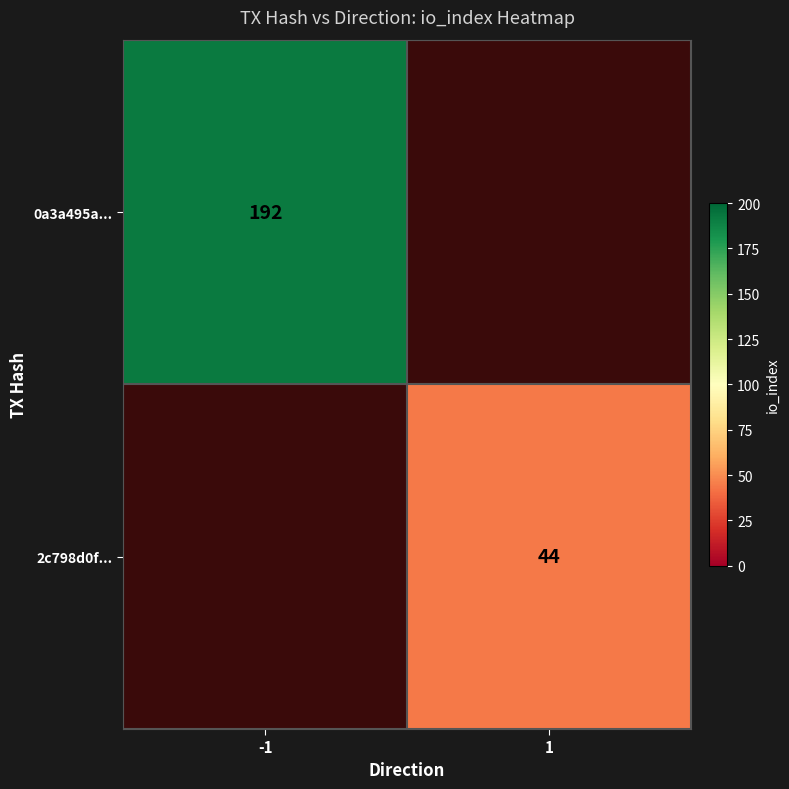

True or false: 2c798d0f... has a value of 44 at 1.

True